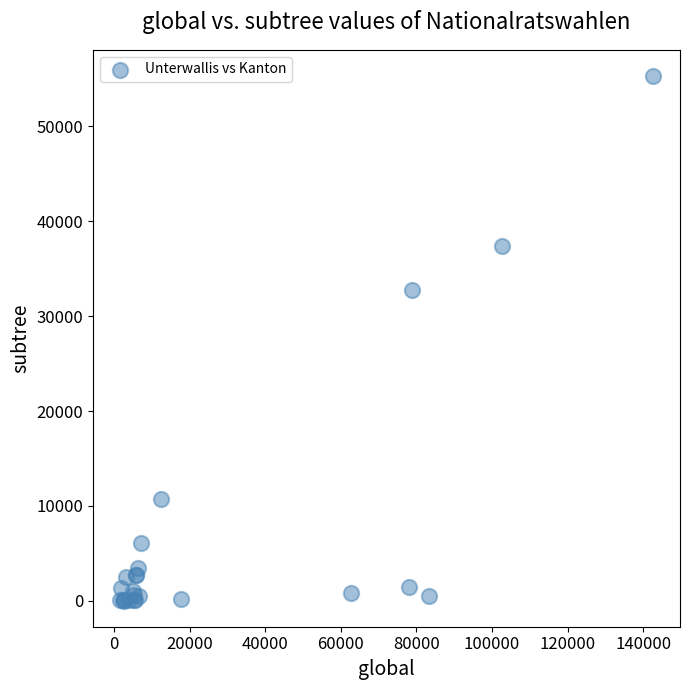

What Y value in the scatter plot is closest to 27663?

32719